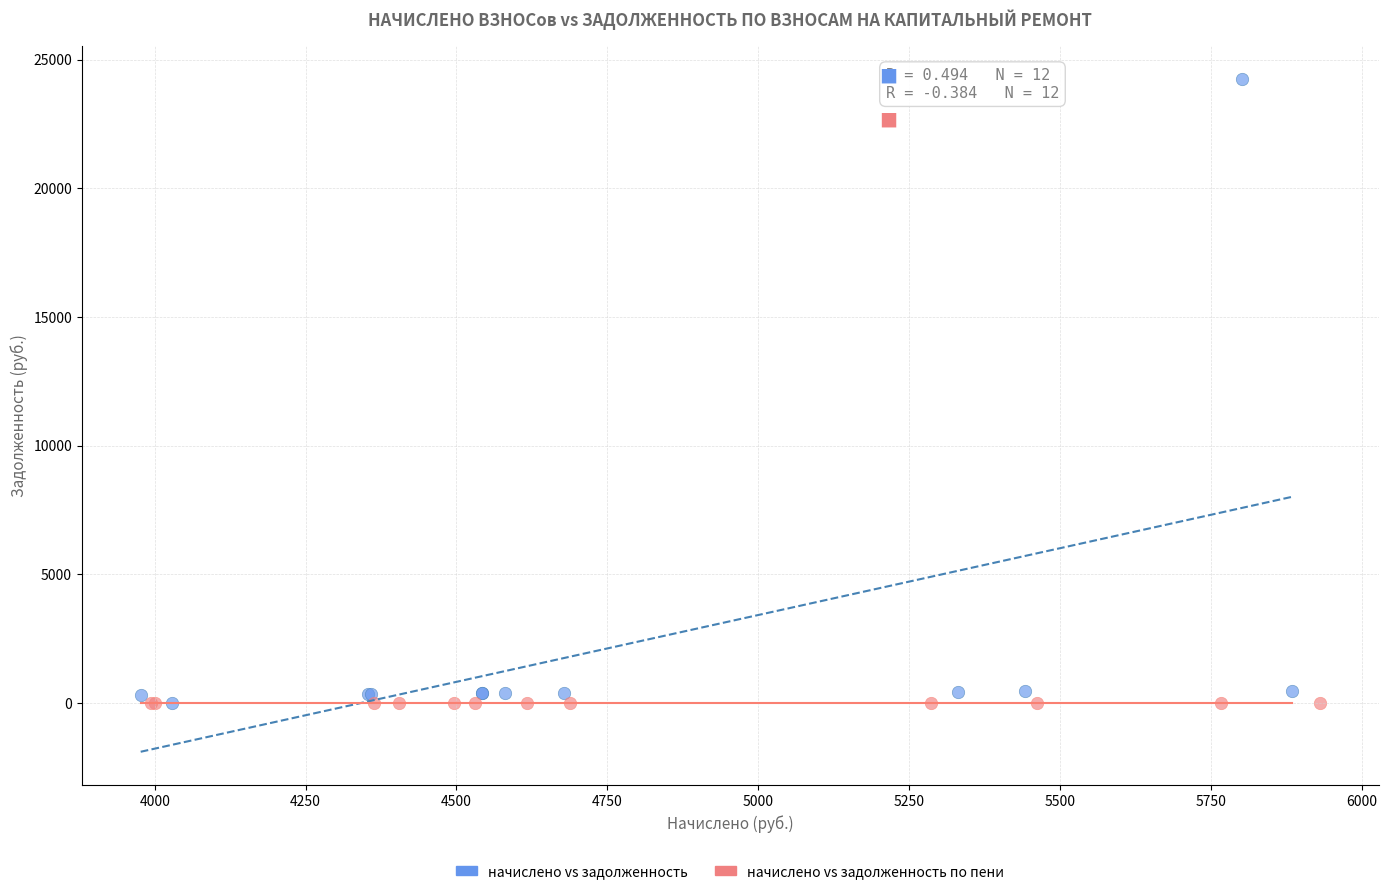

Which series contains the highest Y value?

начислено vs задолженность